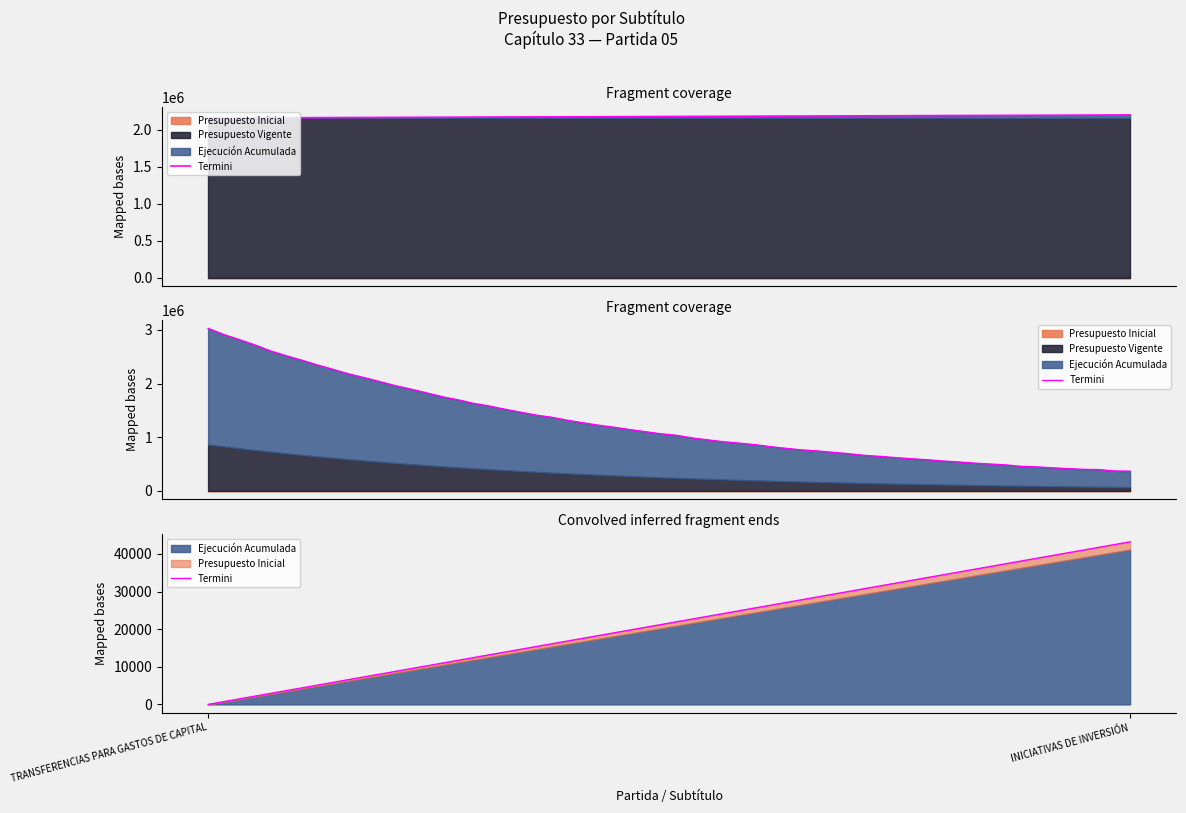

Reading right to left, transcribe all the data shown in this chart.

Presupuesto Inicial: 0	0
Presupuesto Vigente: 2160440	2160440
Ejecución Acumulada: 41143	0